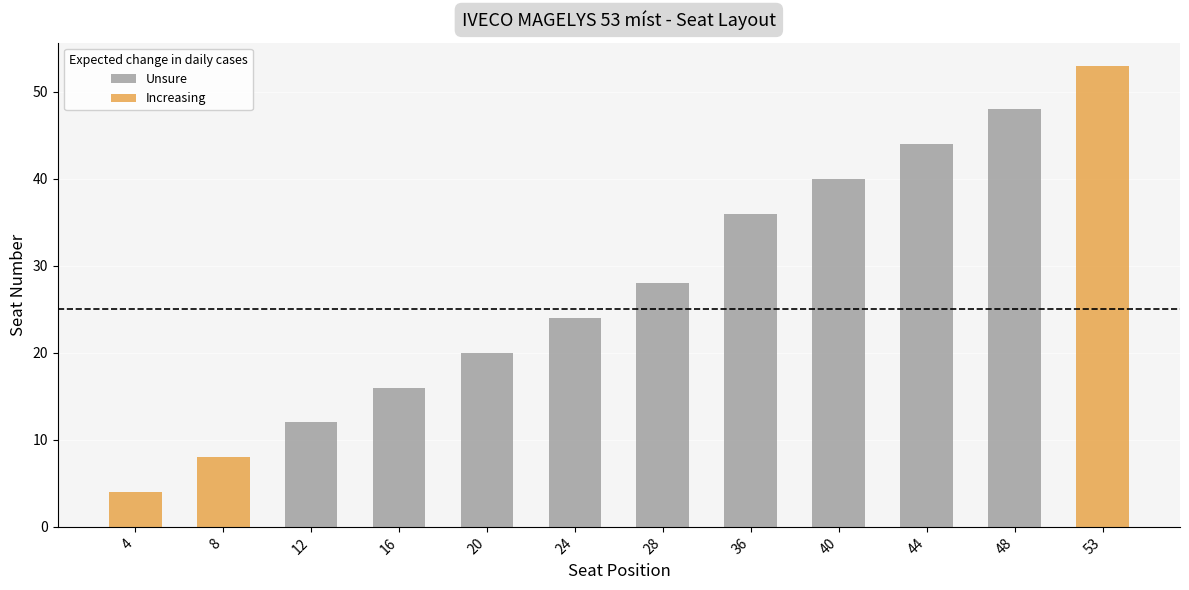

What is the greatest value displayed?

53